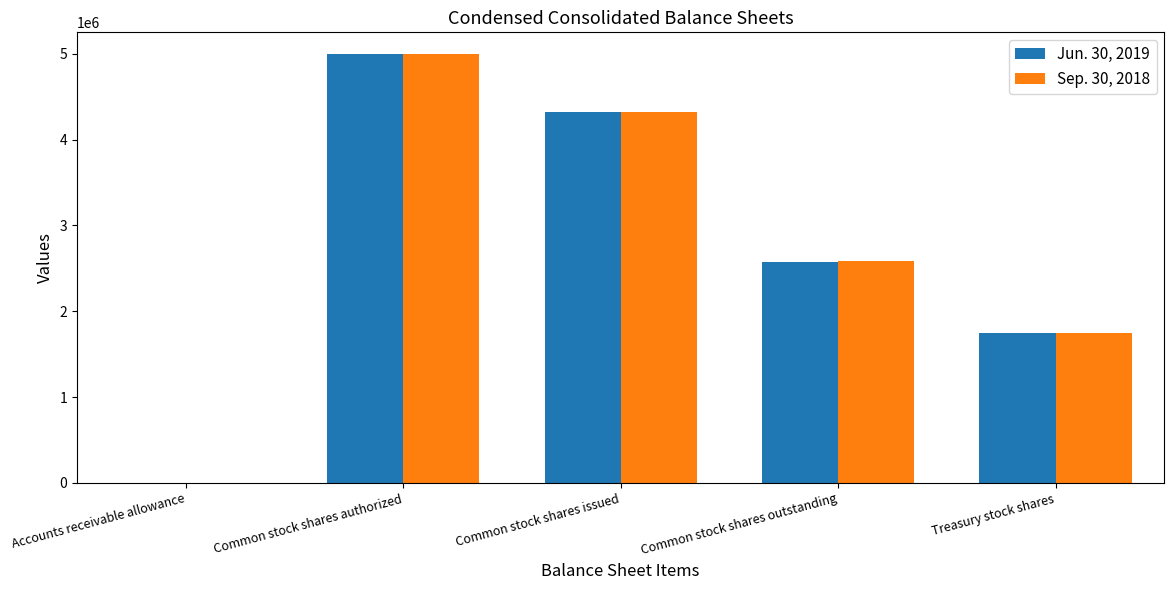

The value of Jun. 30, 2019 at Common stock shares issued is 4324140. True or false?

True